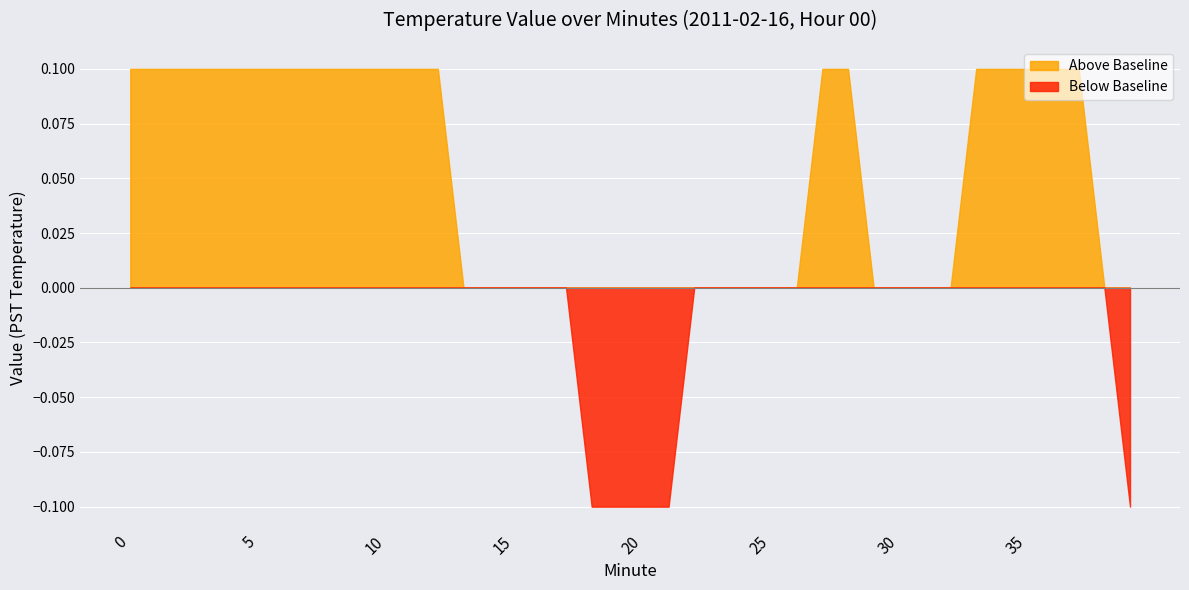

Which series has the largest total across all categories?

Above Baseline